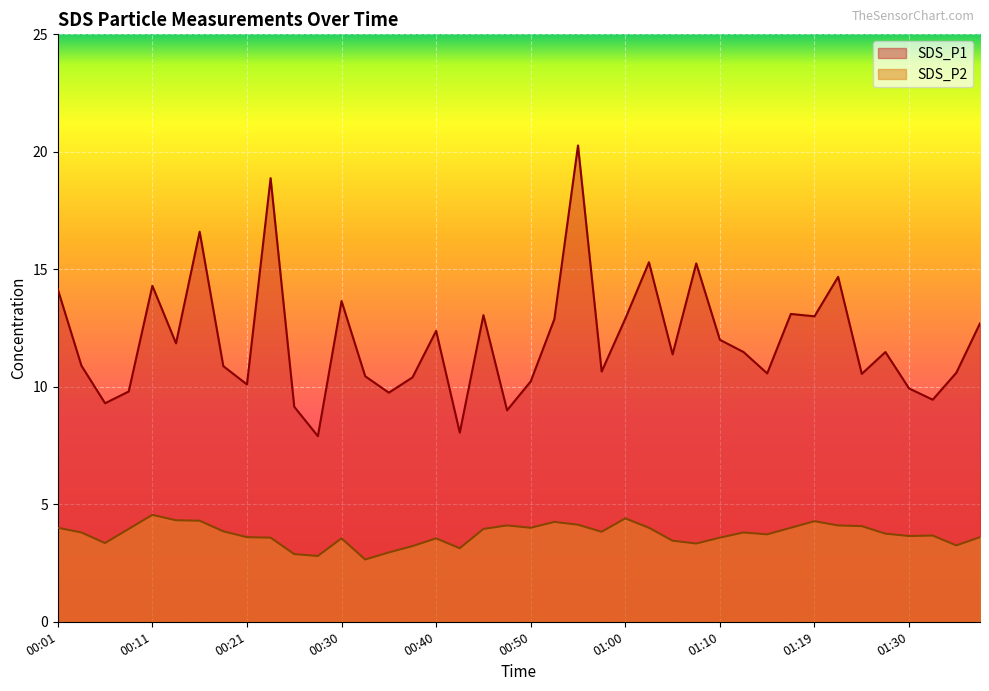

Reading right to left, list all the values displayed in this chart.

SDS_P1: 12.7	10.6	9.4	9.9	11.5	10.6	14.7	13.0	13.1	10.6	11.5	12.0	15.2	11.4	15.3	12.9	10.7	20.3	12.9	10.2	9.0	13.1	8.1	12.4	10.4	9.8	10.4	13.7	7.9	9.2	18.9	10.1	10.9	16.6	11.8	14.3	9.8	9.3	10.9	14.2
SDS_P2: 3.6	3.2	3.7	3.6	3.8	4.1	4.1	4.3	4.0	3.7	3.8	3.6	3.3	3.5	4.0	4.4	3.8	4.1	4.2	4.0	4.1	4.0	3.1	3.5	3.2	3.0	2.6	3.5	2.8	2.9	3.6	3.6	3.9	4.3	4.3	4.5	4.0	3.4	3.8	4.0